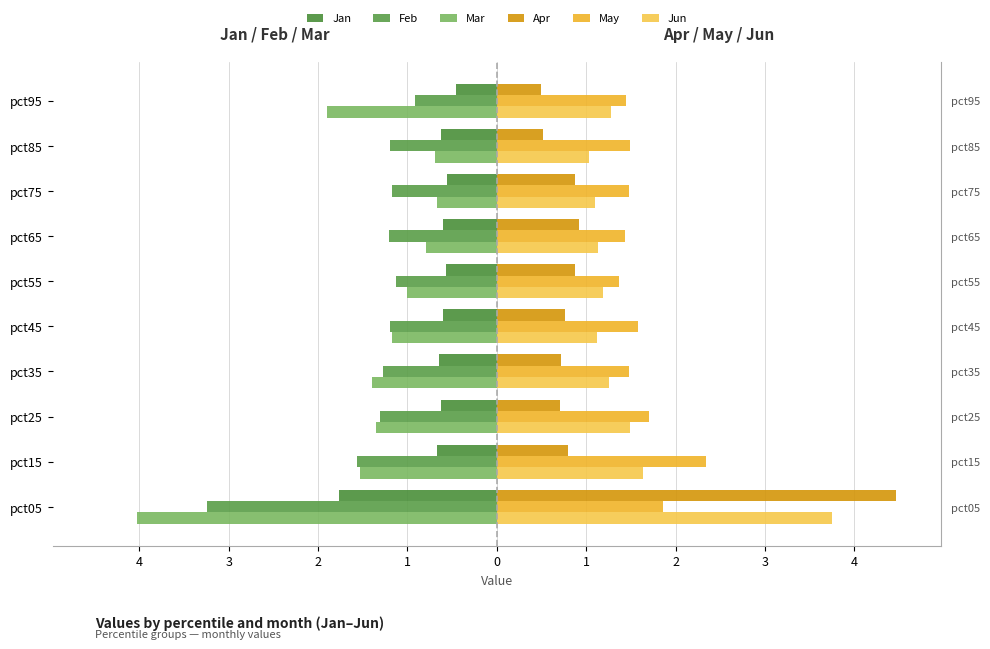

Are the bars horizontal?

Yes